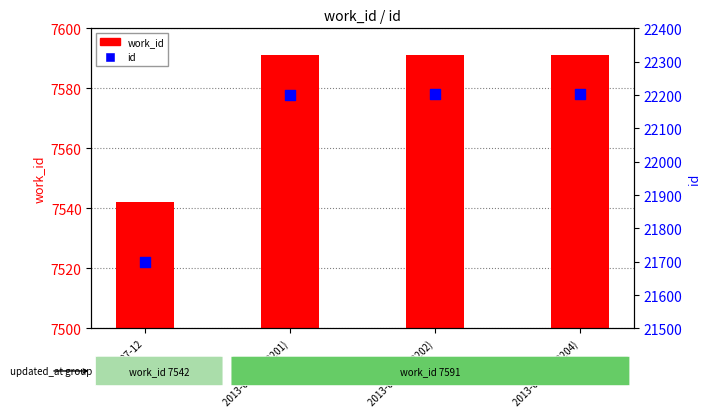

Which series has the largest Y range (max minus min)?

id